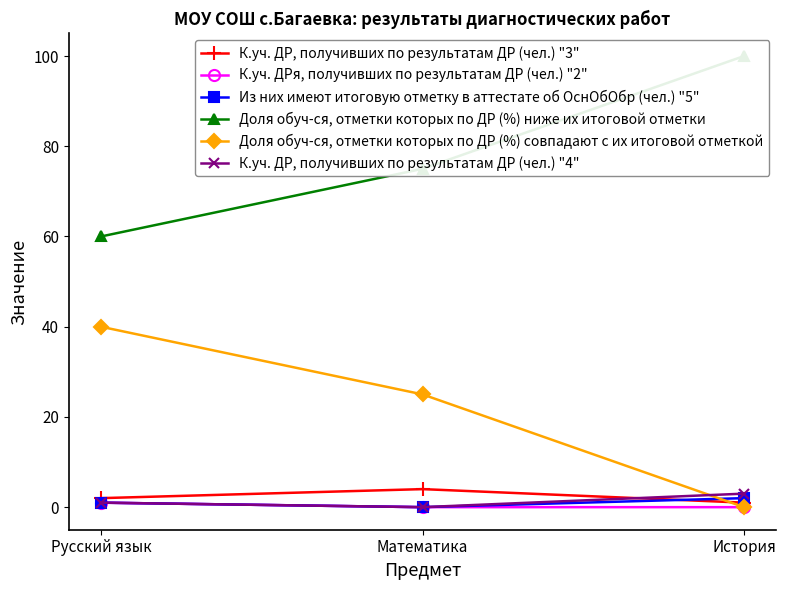

What is the difference between the maximum and minimum values in the Доля обуч-ся, отметки которых по ДР (%) ниже их итоговой отметки series?

40